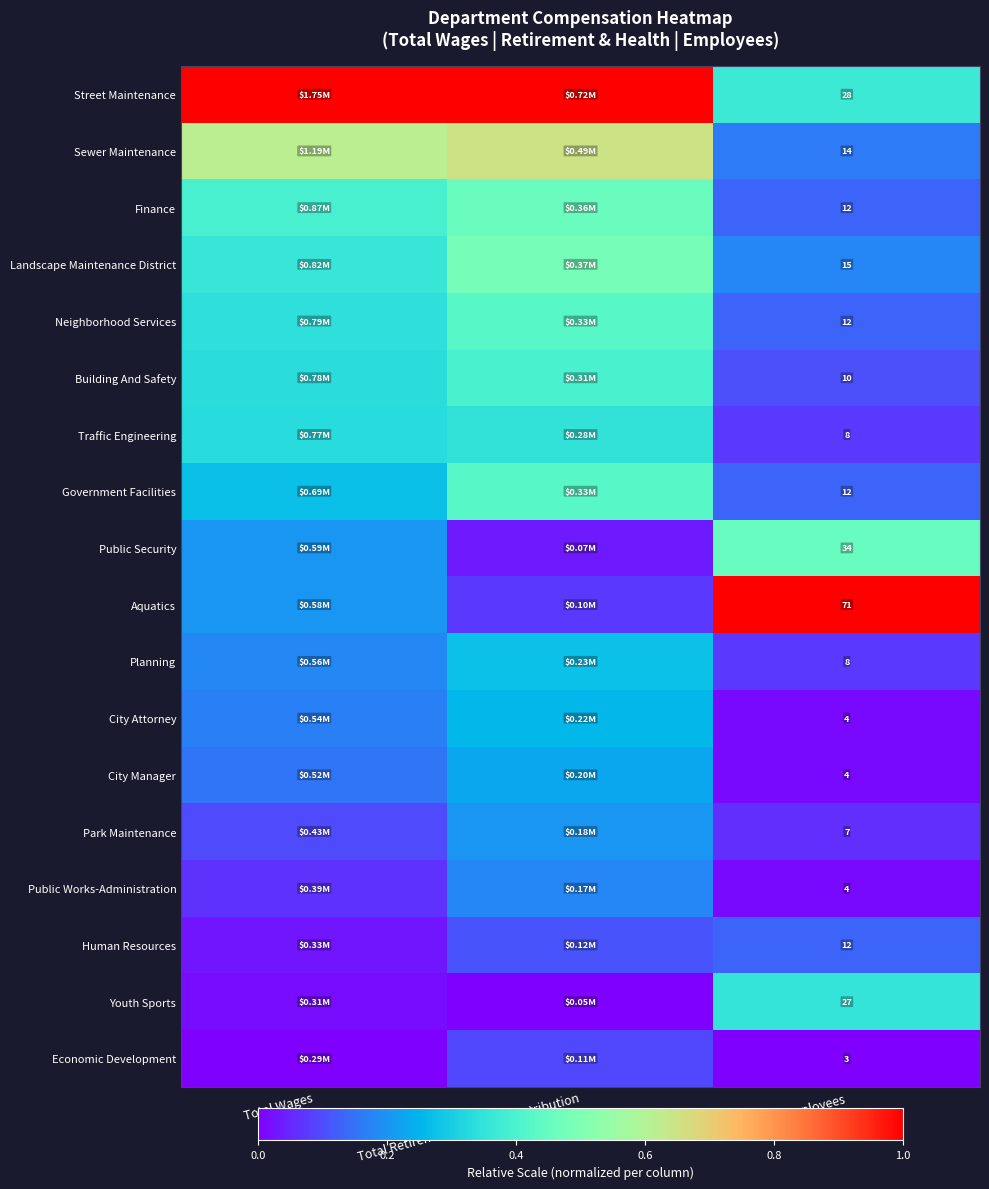

Which series has the largest total across all categories?

Street Maintenance